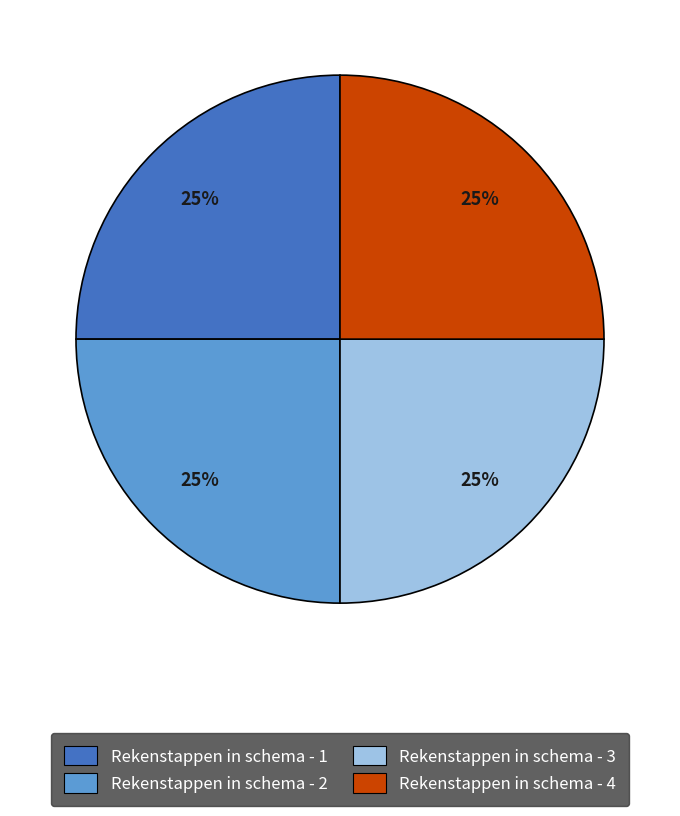

Is there a majority slice in this chart?

No